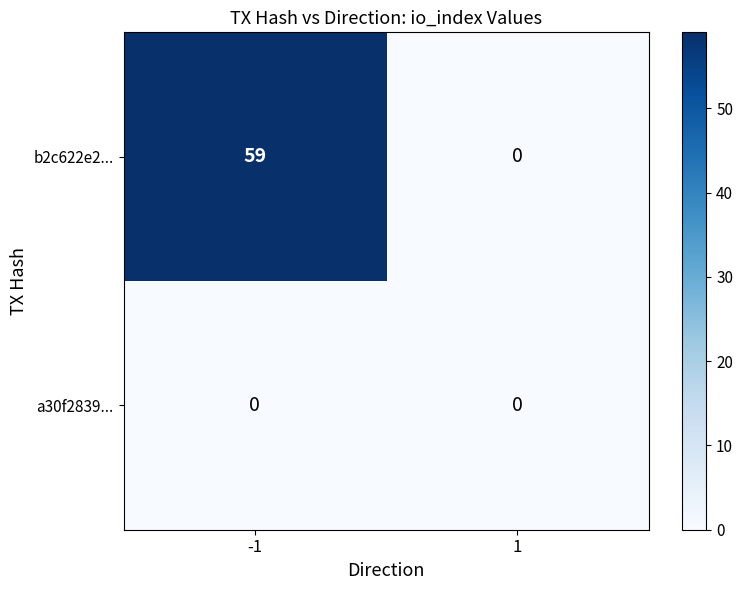

Reading left to right, extract all data points from this chart.

b2c622e2...: -1=59	1=0
a30f2839...: -1=0	1=0